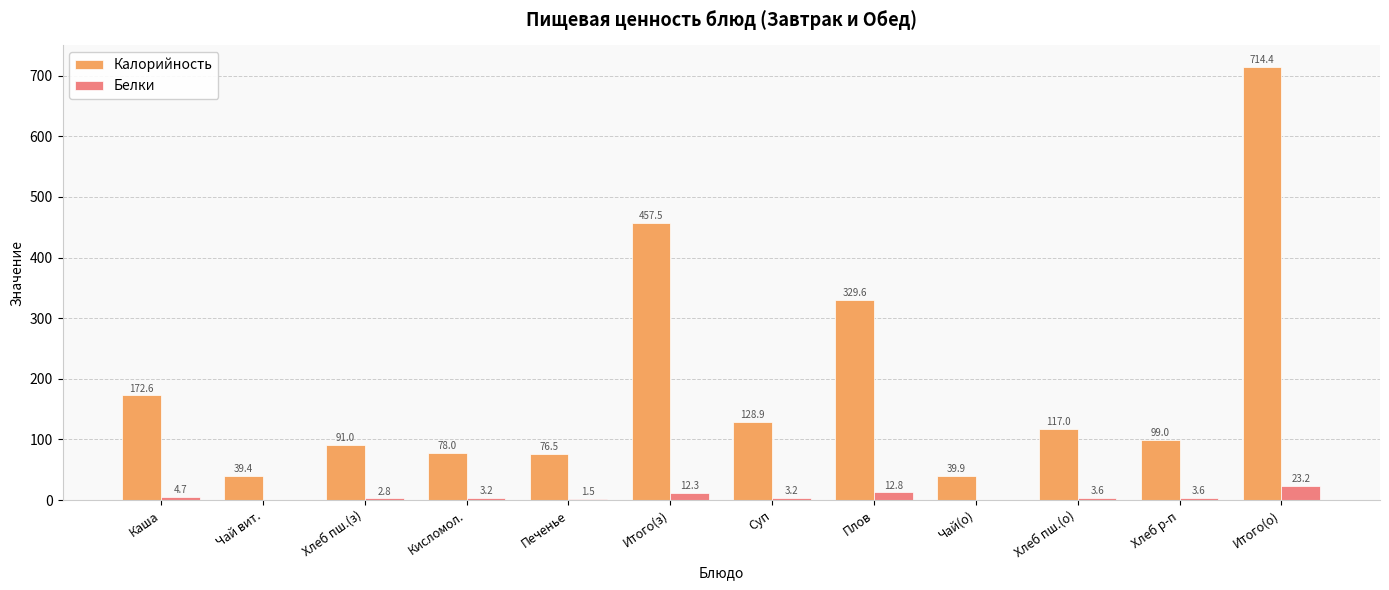

The value of Калорийность at Хлеб пш.(о) is 117.0. True or false?

True